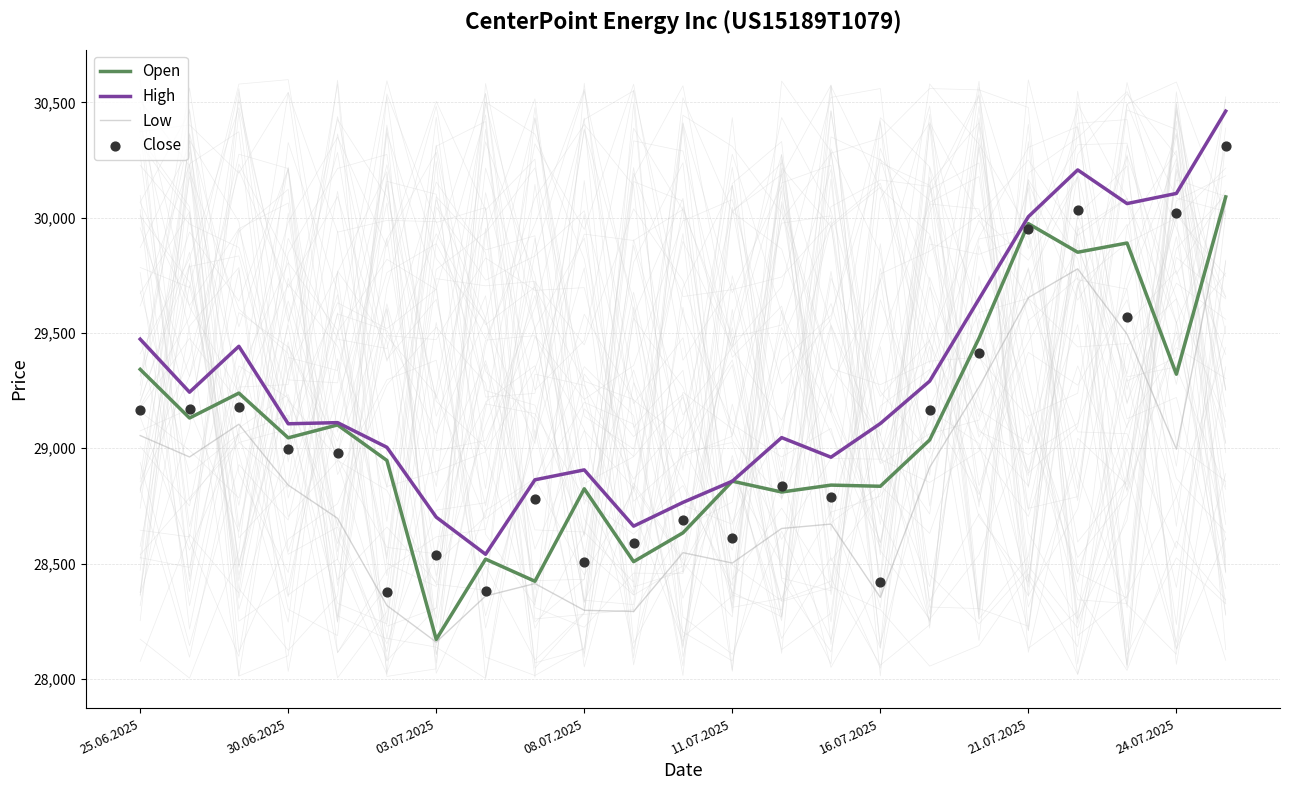

At how many categories does at least one series exceed 29390?

8